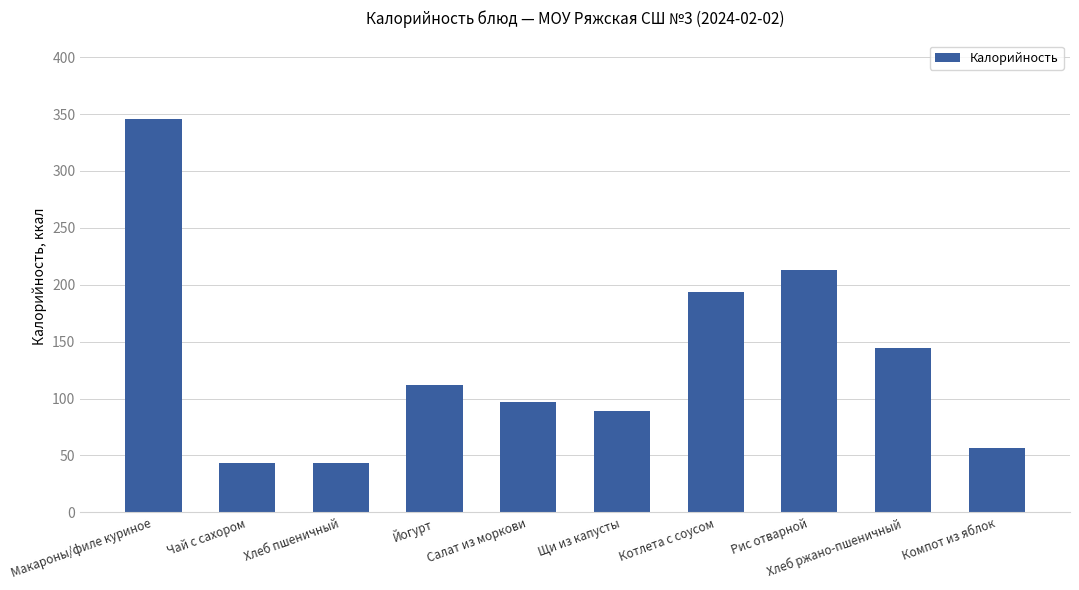

How many data points does each series have?

10